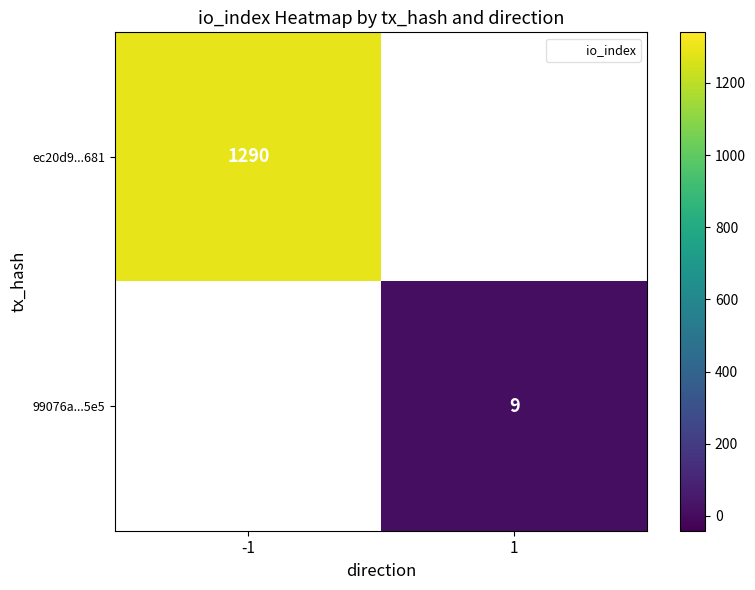

True or false: 99076a...5e5 has a value of 14 at 1.

False